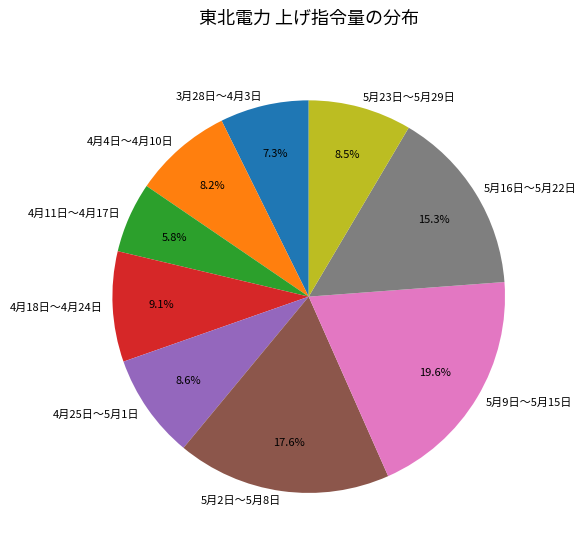

To the nearest percent, what portion does 5月9日～5月15日 represent?

20%